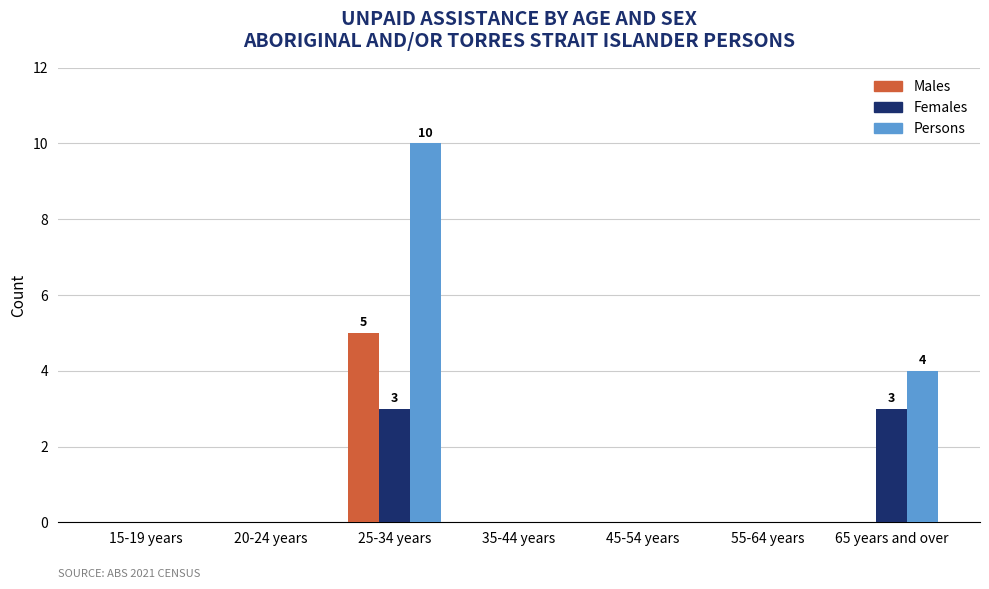

Between 20-24 years and 65 years and over, which series saw the biggest shift?

Persons